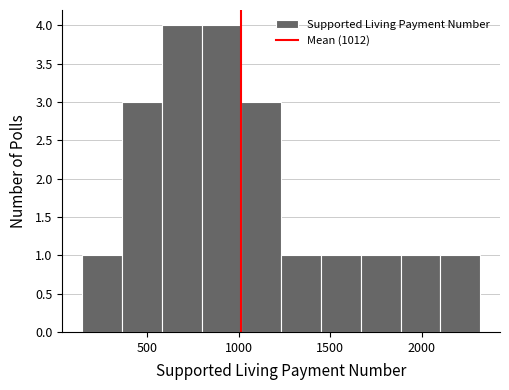

Reading left to right, transcribe this chart: for each bar, give the range it covers on the x-axis and its height. Neither the bar edges nor the heights are printed on the chart, so give them approximately, as read against the axes.

150 to 350: 1
350 to 600: 3
600 to 800: 4
800 to 1000: 4
1000 to 1250: 3
1250 to 1450: 1
1450 to 1650: 1
1650 to 1900: 1
1900 to 2100: 1
2100 to 2300: 1